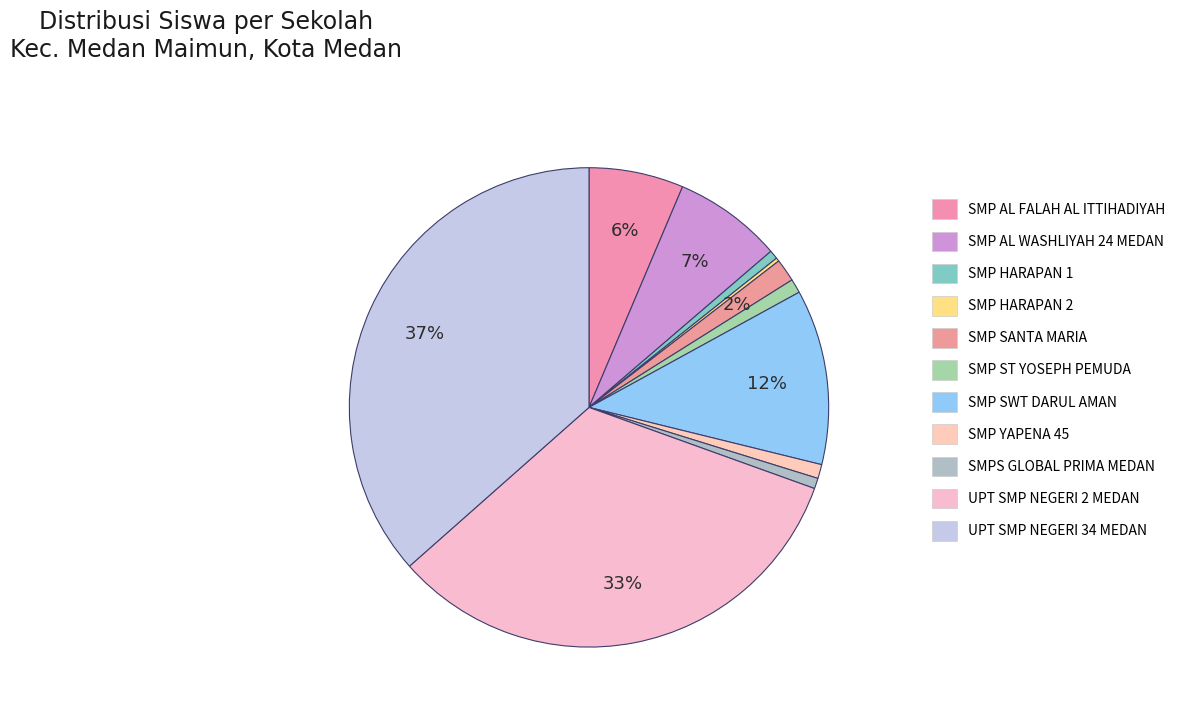

To the nearest percent, what is the combined percentage of SMP YAPENA 45 and SMP HARAPAN 1?

2%